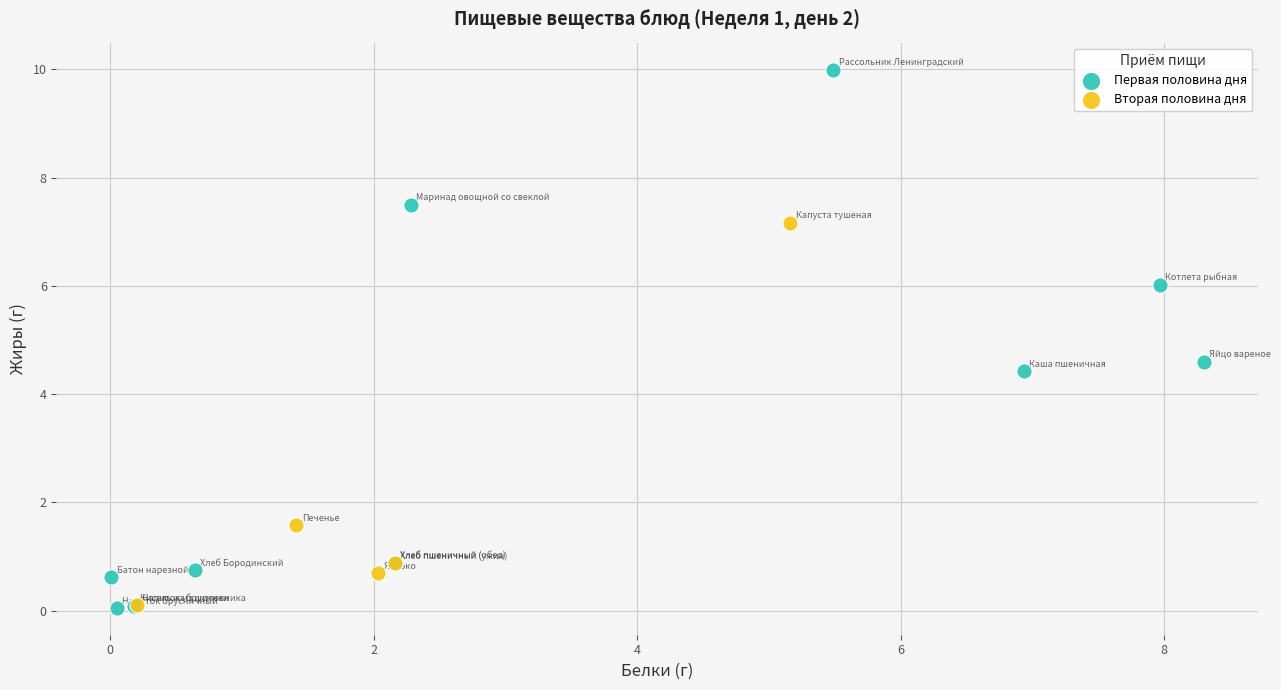

Which series has the widest spread of Y values?

Первая половина дня